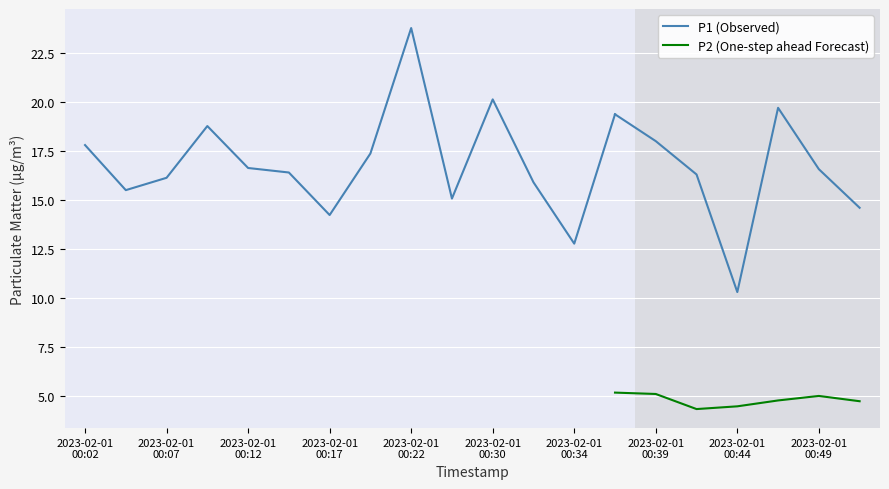

True or false: P2 and P1 cross at least once.

False